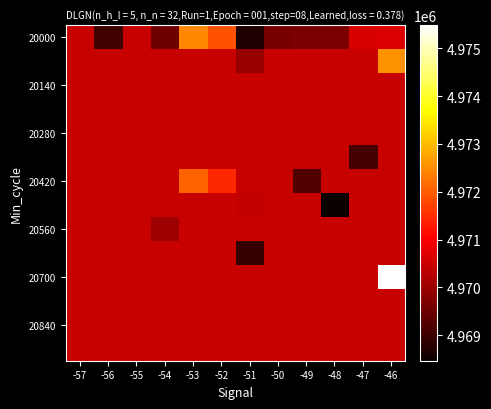

At which category is the sum across all series the highest?

-46